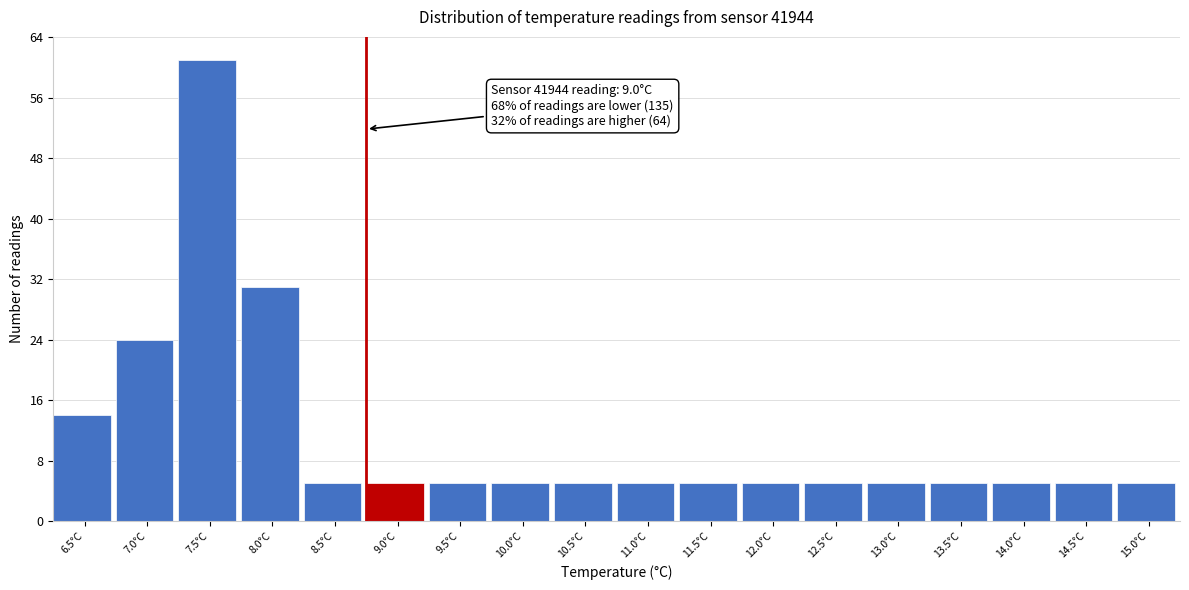

Reading left to right, what are all the values shown in this chart?

6.5°C=14	7.0°C=24	7.5°C=61	8.0°C=31	8.5°C=5	9.0°C=5	9.5°C=5	10.0°C=5	10.5°C=5	11.0°C=5	11.5°C=5	12.0°C=5	12.5°C=5	13.0°C=5	13.5°C=5	14.0°C=5	14.5°C=5	15.0°C=5